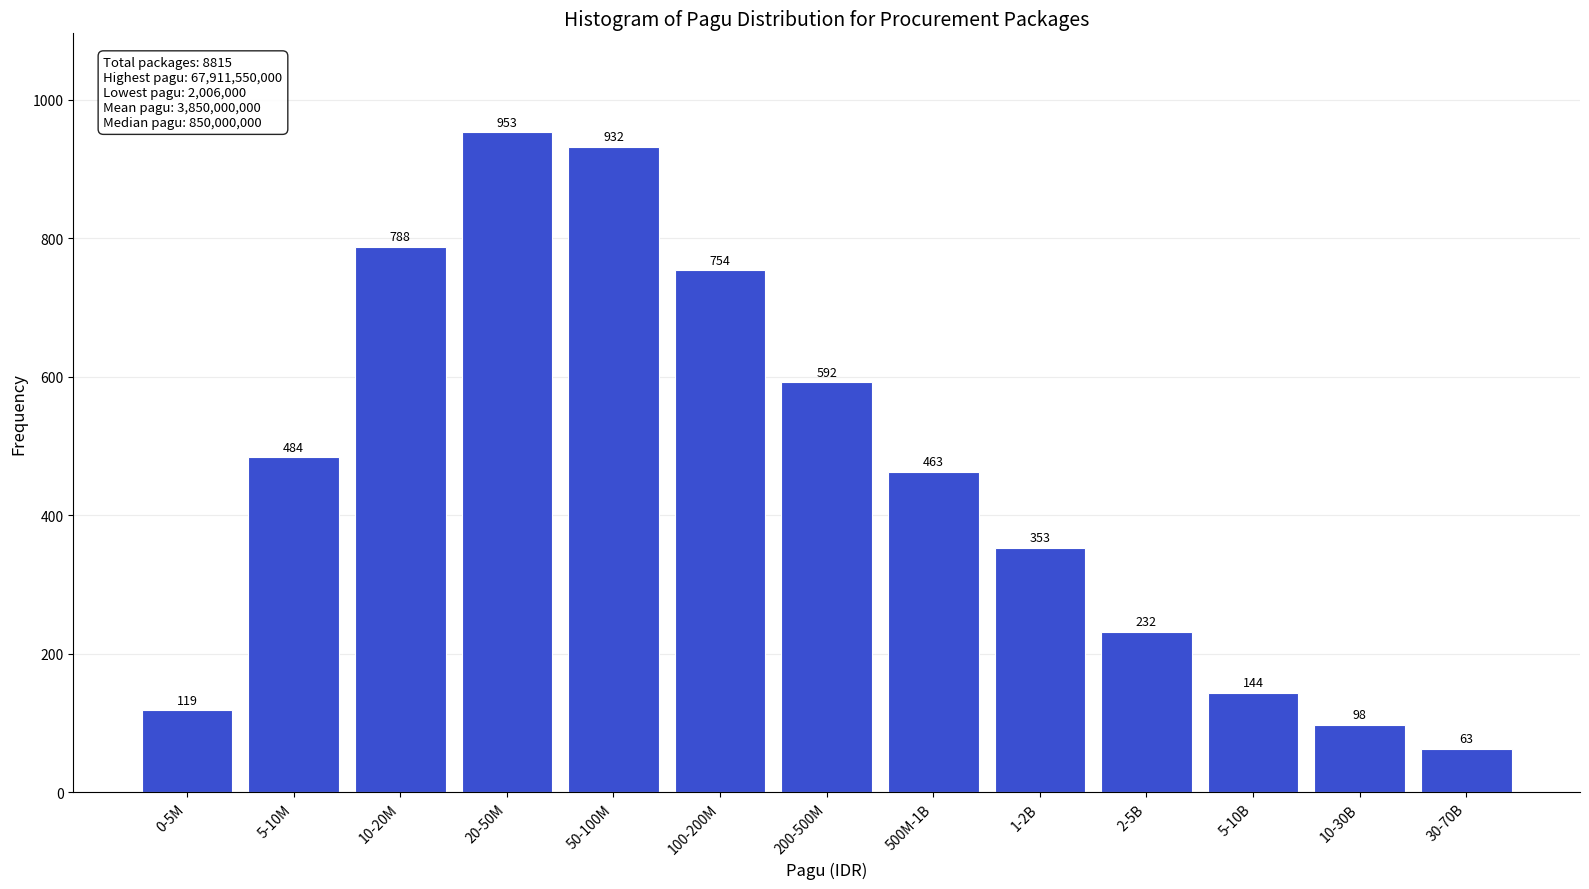

Reading left to right, extract all data points from this chart.

119	484	788	953	932	754	592	463	353	232	144	98	63